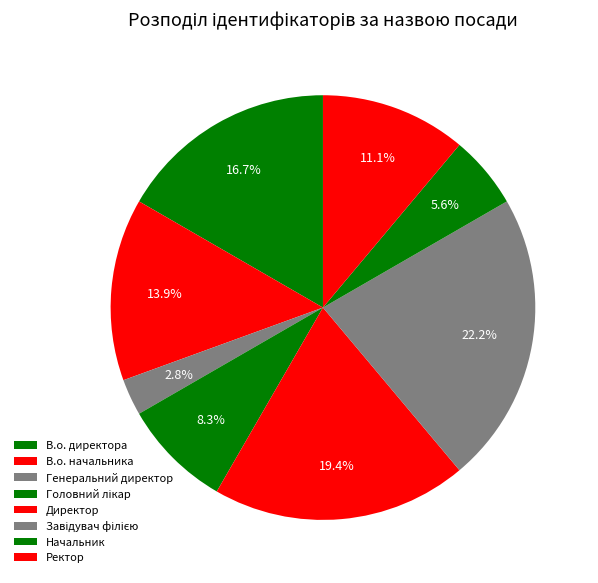

How many segments does this pie chart have?

8